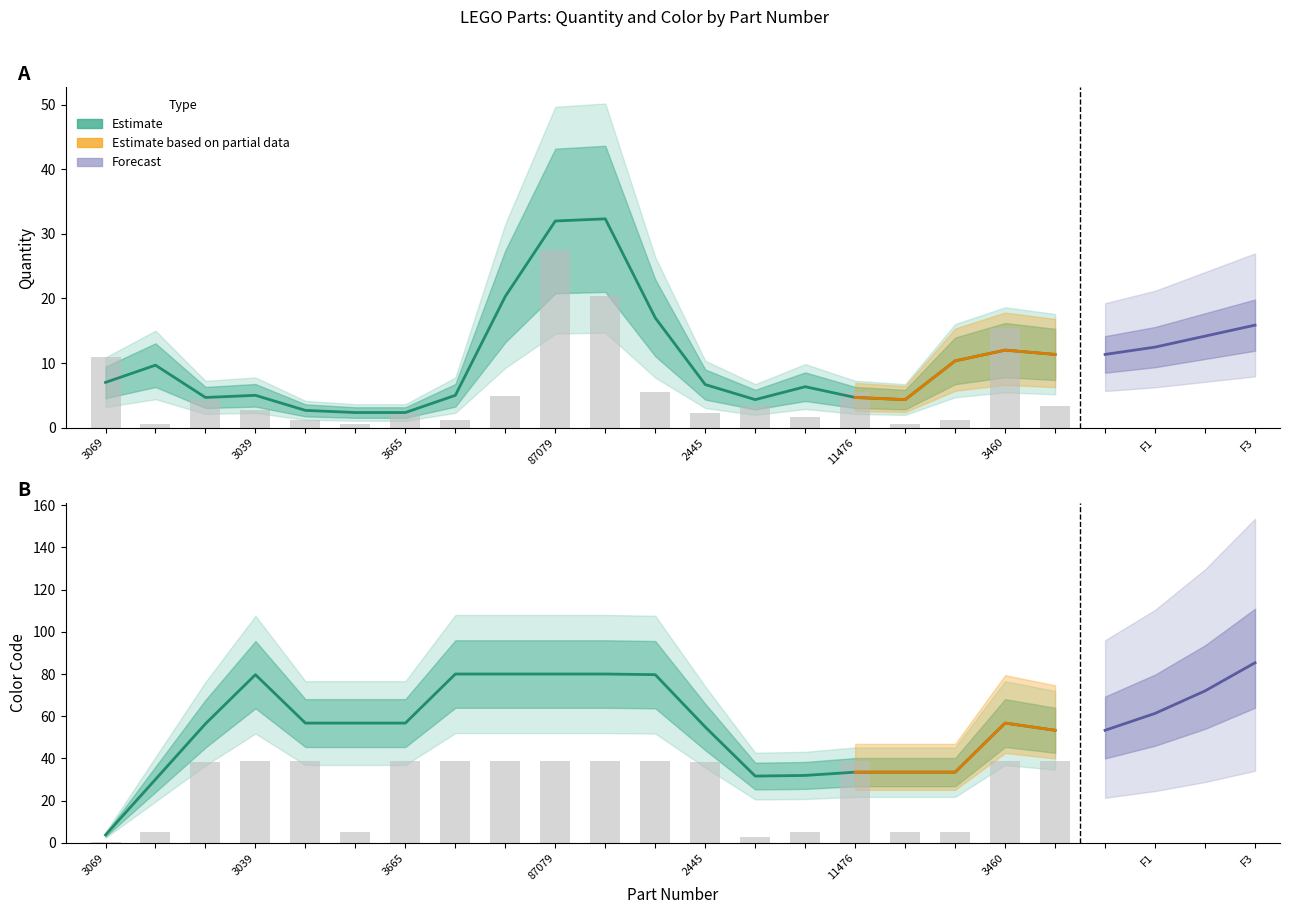

What is the approximate value of Quantity at 85984?

0.6